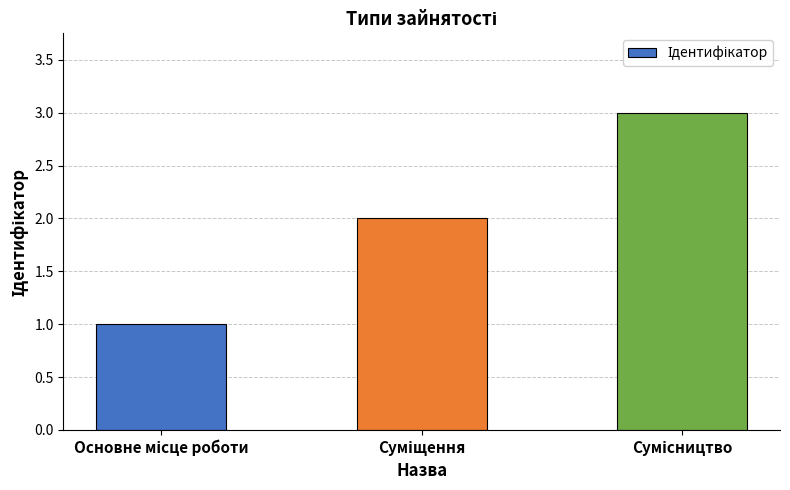

What is the maximum value shown in the chart?

3